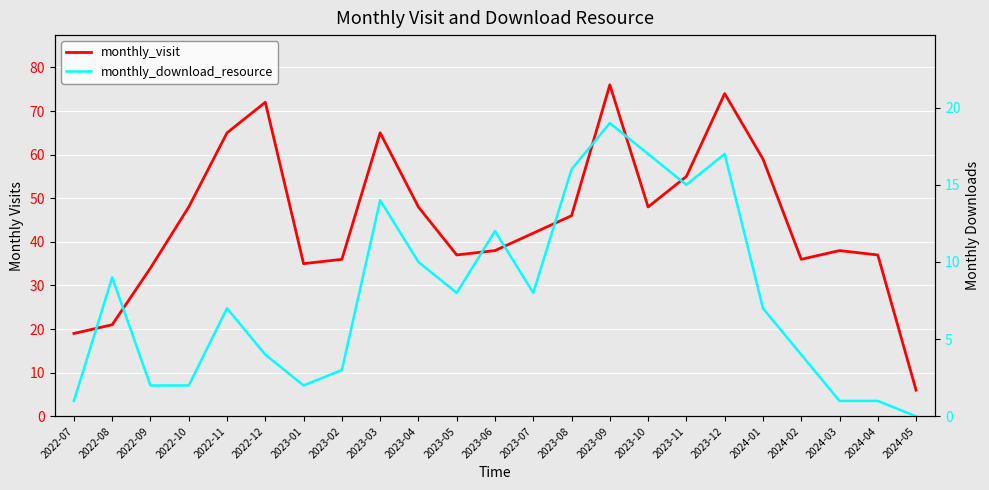

The value of monthly_visit at 2024-03 is 57. True or false?

False